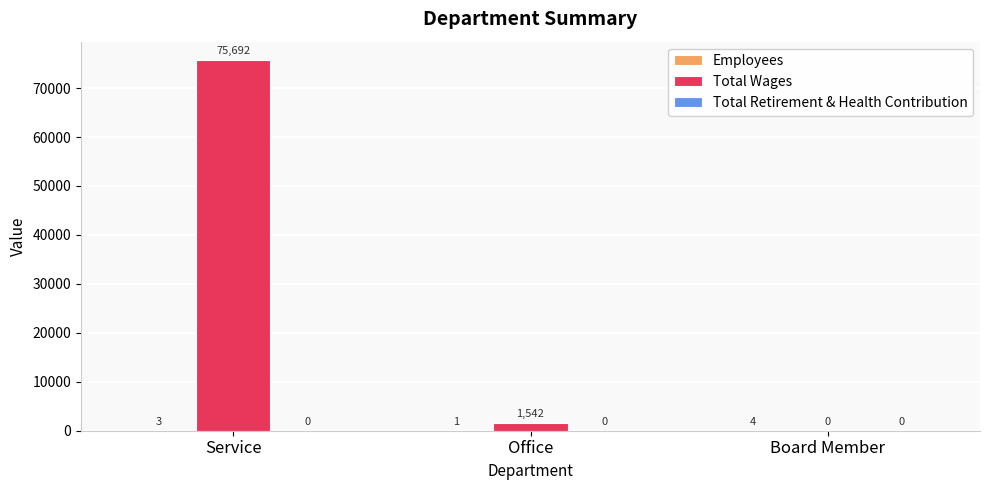

At which category is the sum across all series the highest?

Service